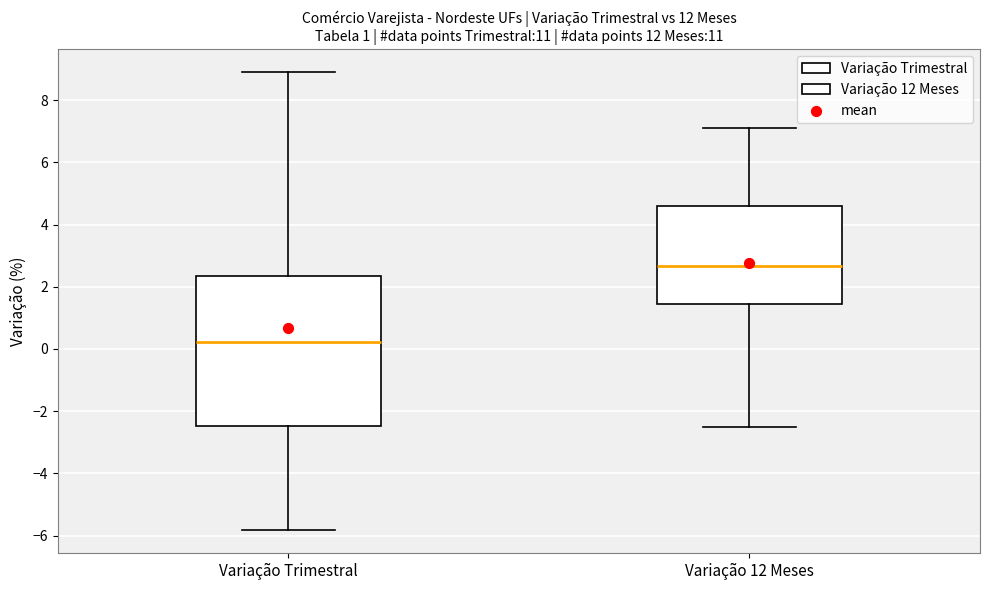

Reading left to right, transcribe this box plot: for each box, give where its median line is, the range the box spans, and where its two whiskers end, as read against the y-axis. The values are not printed on the chart, so give them approximately, as read against the axis.

Variação Trimestral: median 0.2, box -2.4 to 2.4, whiskers -5.8 to 9.0
Variação 12 Meses: median 2.6, box 1.4 to 4.6, whiskers -2.4 to 7.2